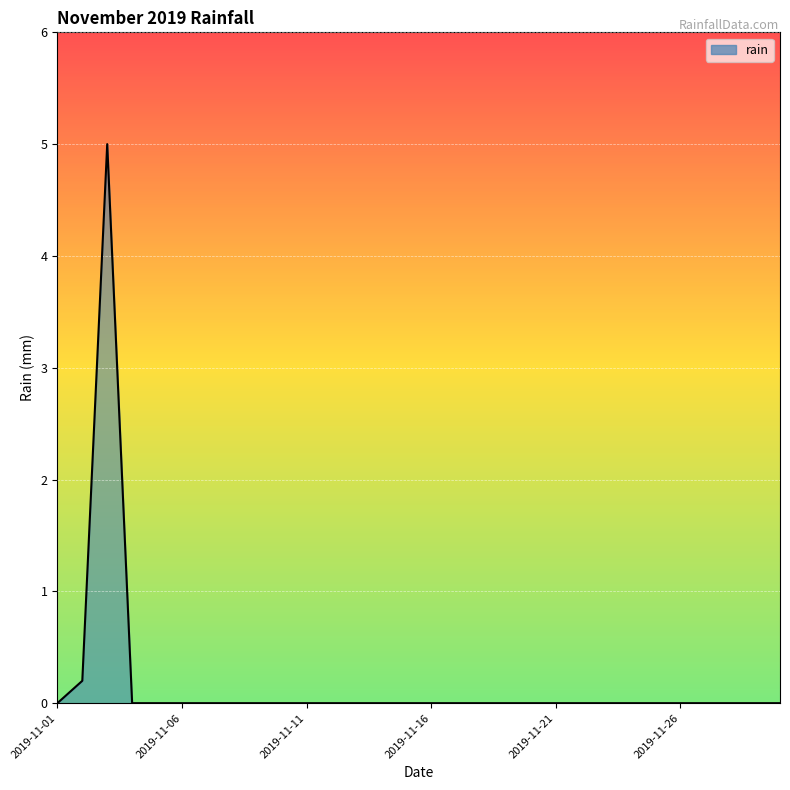

How many points are higher than both their immediate neighbors (excluding endpoints)?

1